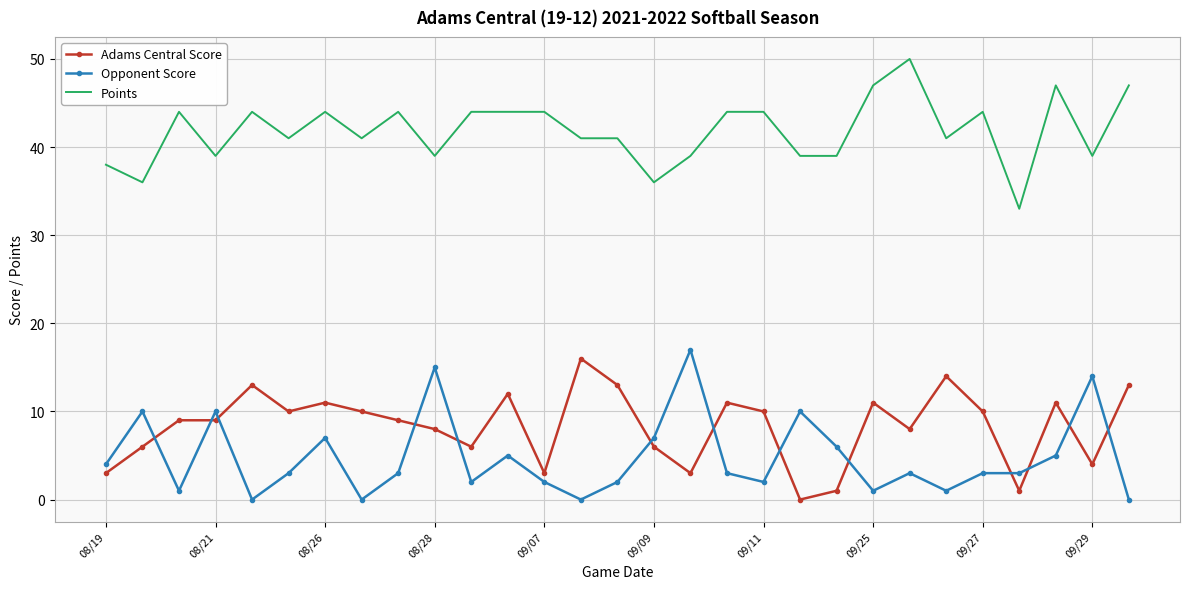

True or false: Adams Central Score and Opponent Score cross at least once.

True